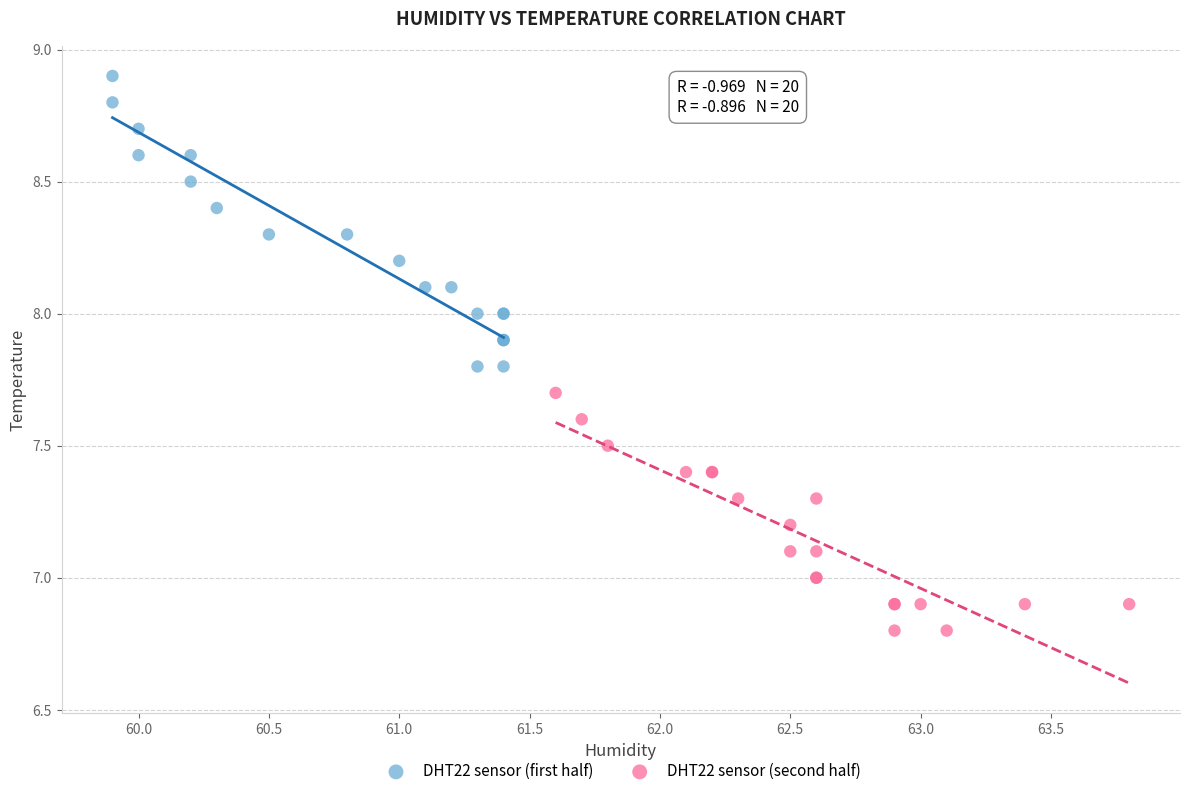

Which series reaches the maximum Y coordinate?

DHT22 sensor (first half)